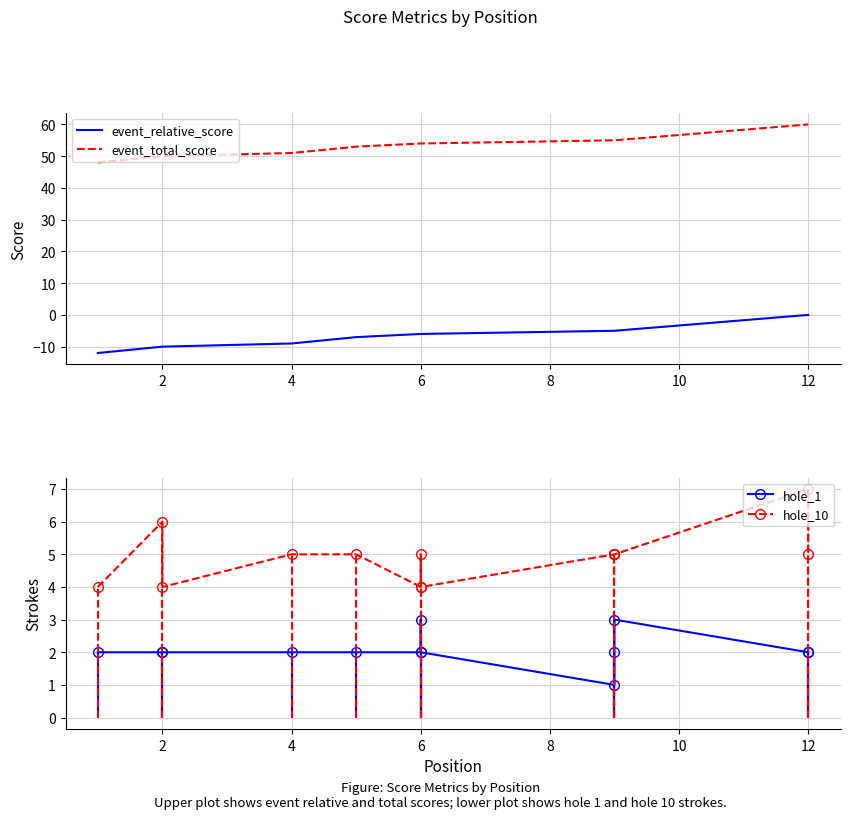

Reading right to left, extract all data points from this chart.

event_relative_score: 0	0	-5	-5	-5	-6	-6	-6	-7	-9	-10	-10	-12
event_total_score: 60	60	55	55	55	54	54	54	53	51	50	50	48
hole_1: 2	2	3	2	1	2	3	2	2	2	2	2	2
hole_10: 5	7	5	5	5	4	5	4	5	5	4	6	4